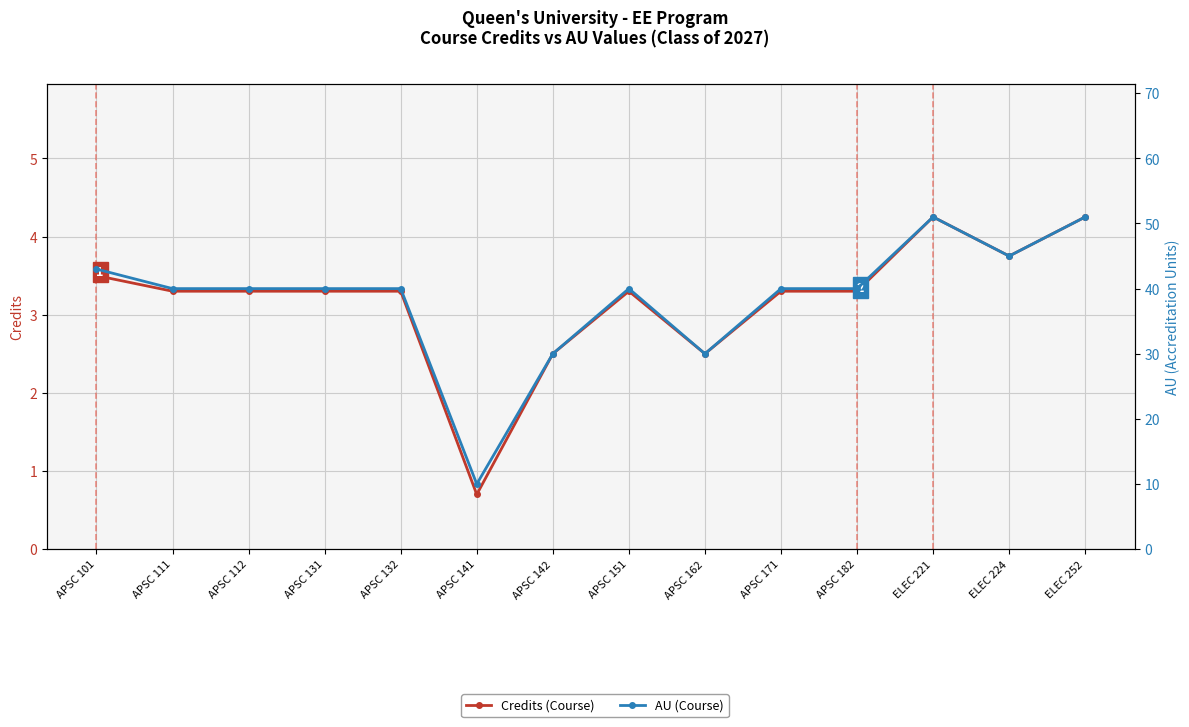

The Credits (Course) series shows 1.0 at APSC 151. True or false?

False